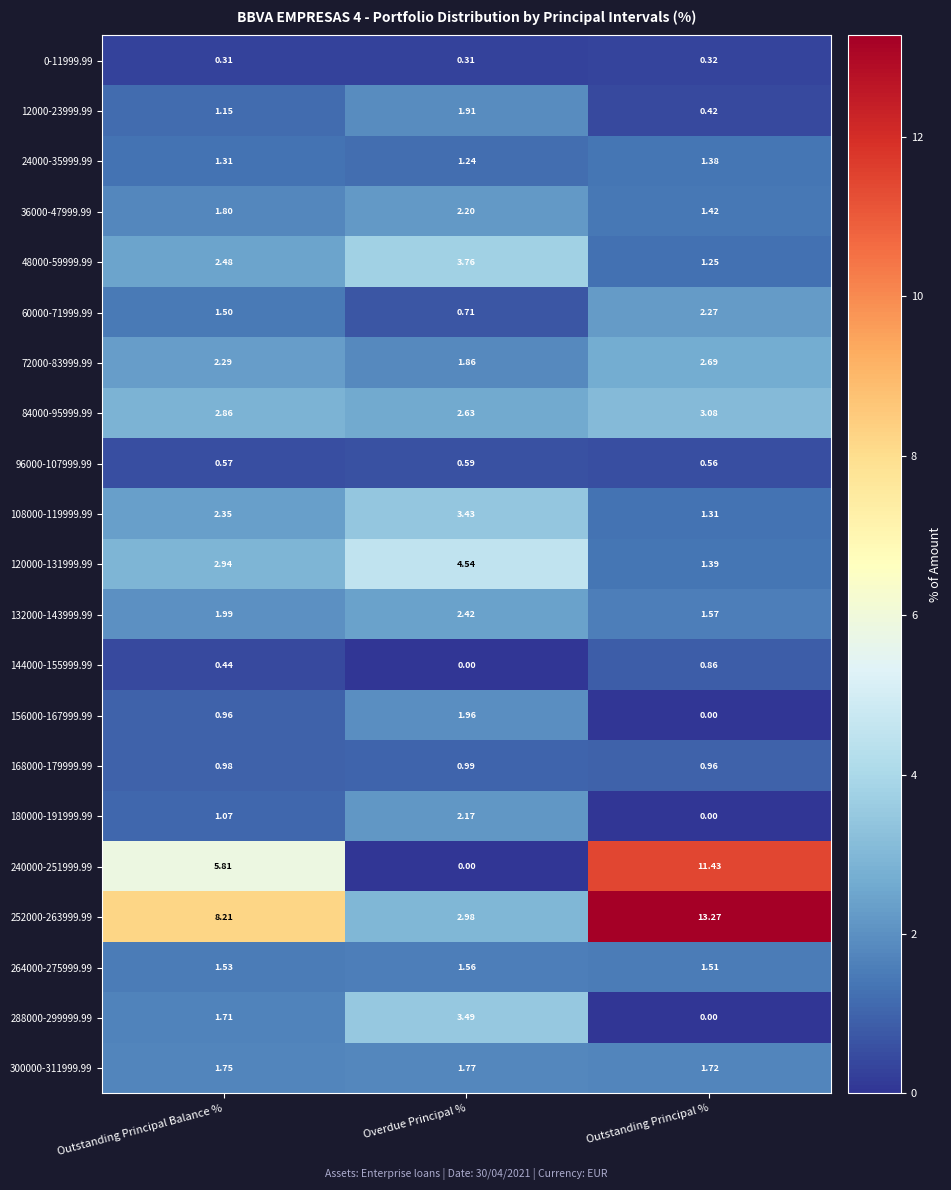

Which series has the largest range (max minus min)?

240000-251999.99